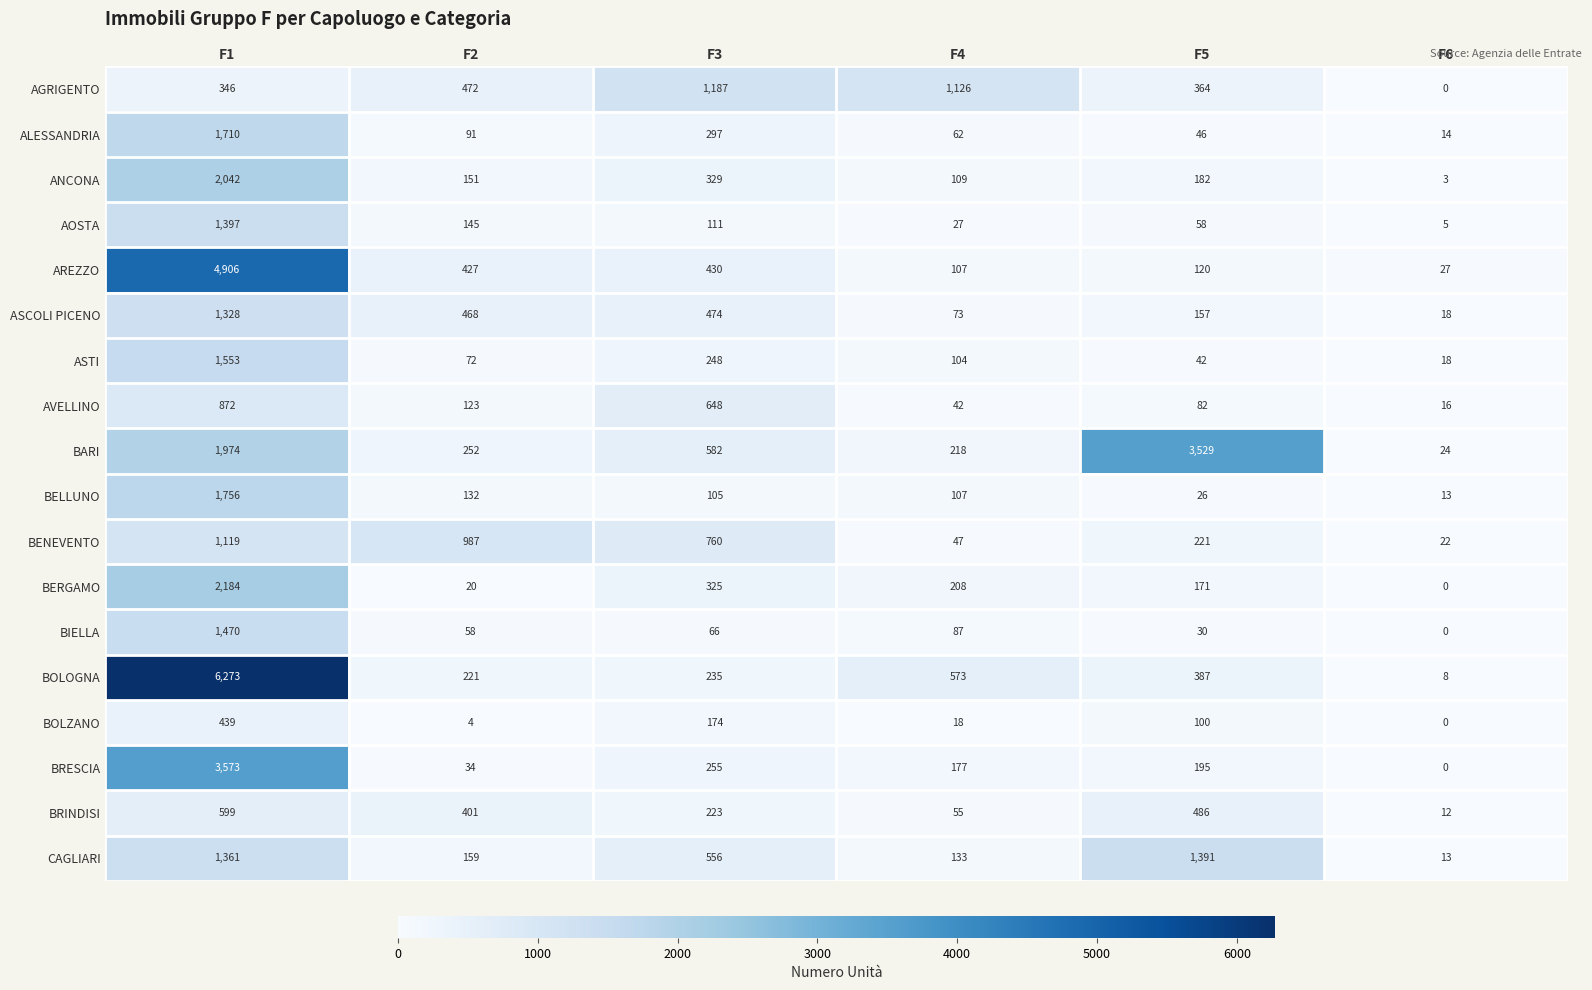

Rank the series by their maximum value, from lowest to highest.

BOLZANO, BRINDISI, AVELLINO, BENEVENTO, AGRIGENTO, ASCOLI PICENO, CAGLIARI, AOSTA, BIELLA, ASTI, ALESSANDRIA, BELLUNO, ANCONA, BERGAMO, BARI, BRESCIA, AREZZO, BOLOGNA